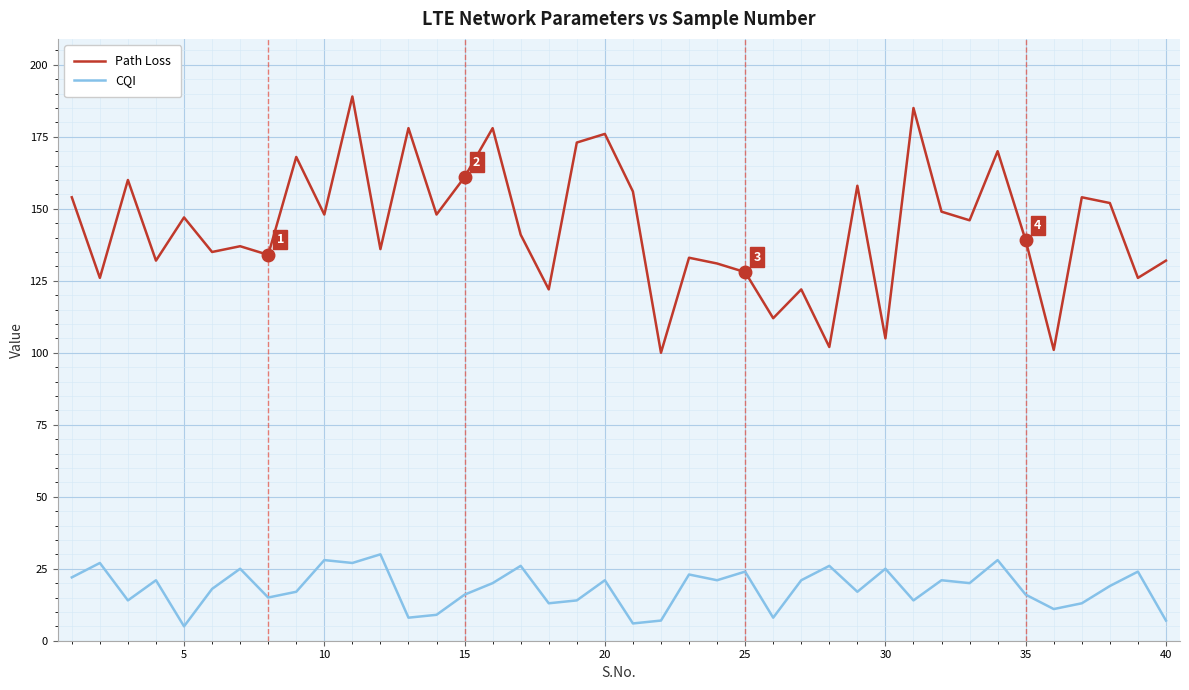

In CQI, how many points are higher than both neighbors (excluding endpoints)?

14